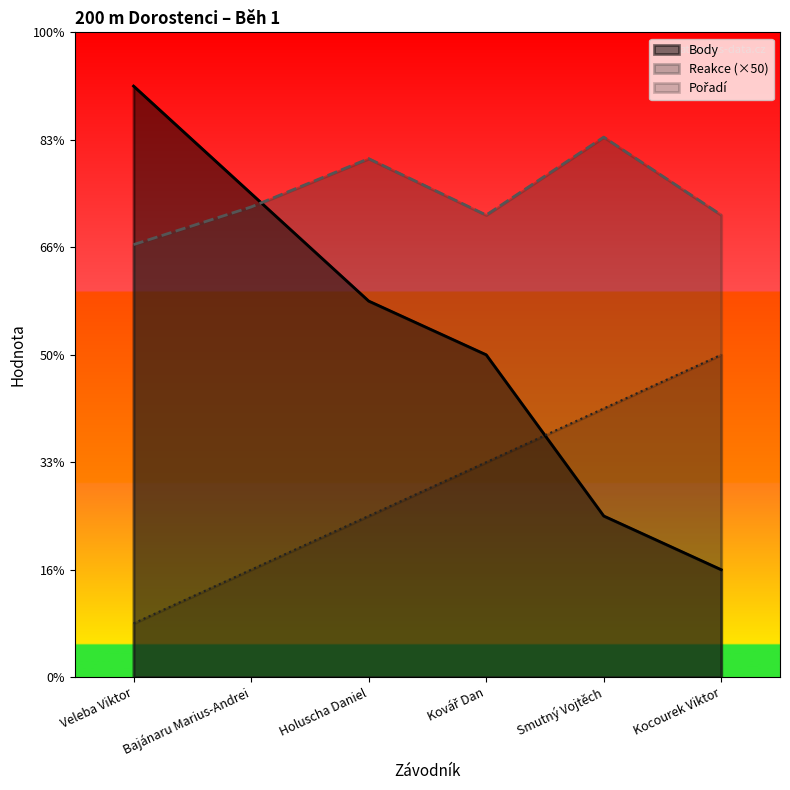

What is the spread (max minus min) of values at Kovář Dan?

4.6